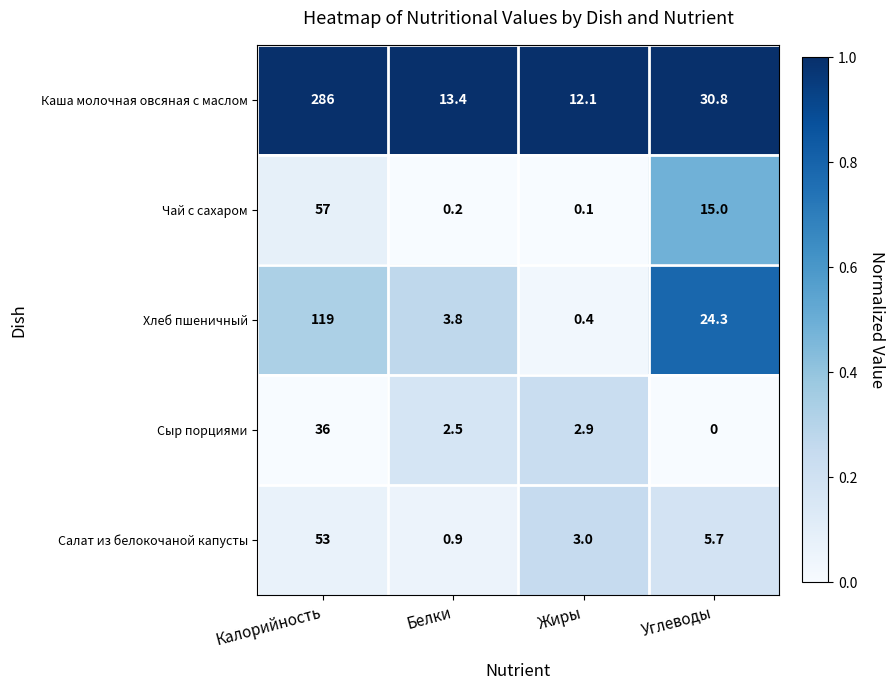

Which category has the highest value across all series?

Калорийность